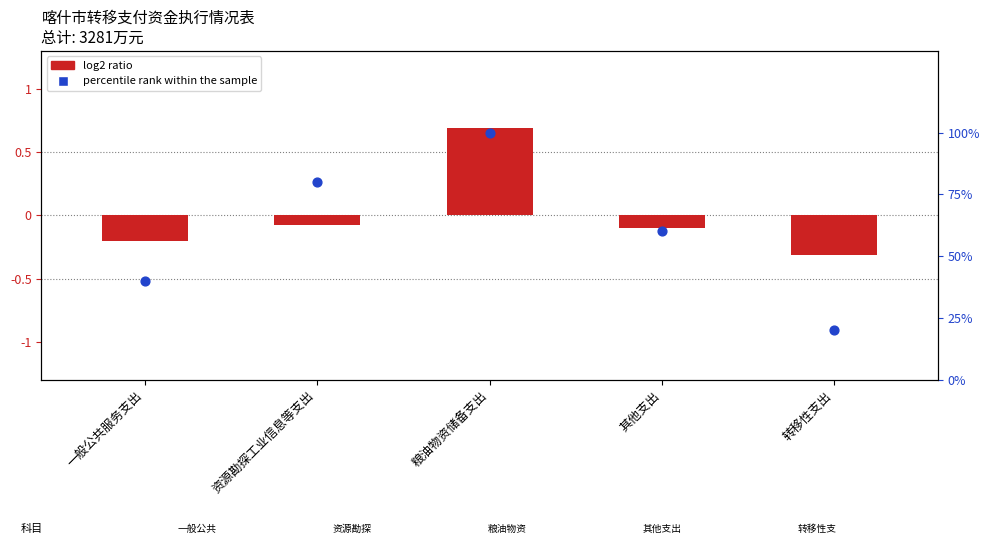

Which series contains the highest Y value?

percentile rank within the sample